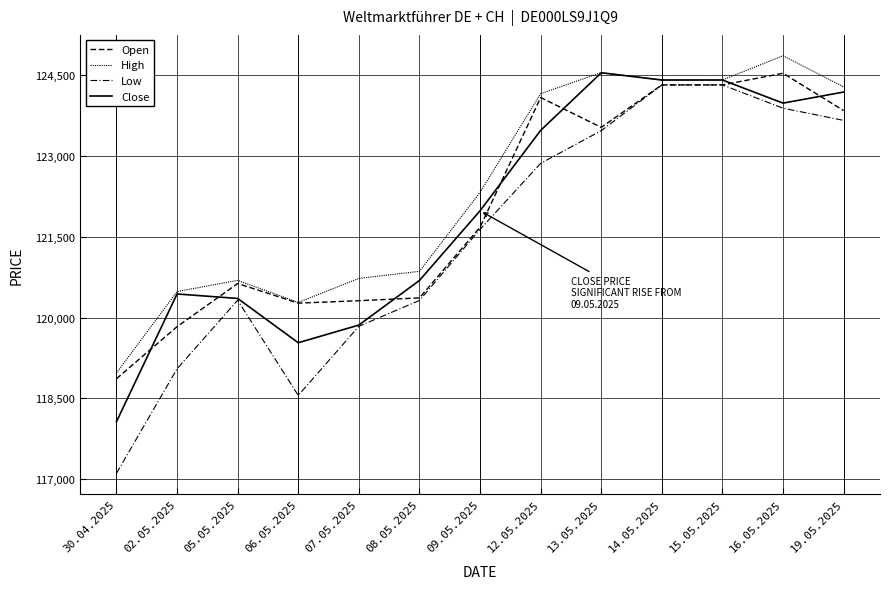

What is the difference between the highest and lowest values at 14.05.2025?

92